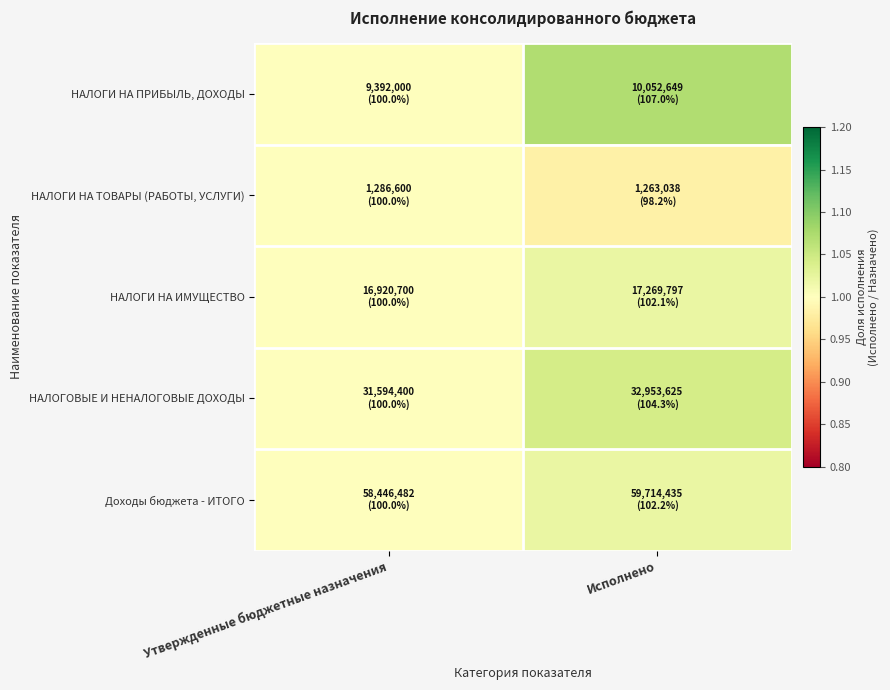

Reading right to left, what are all the values shown in this chart?

НАЛОГИ НА ПРИБЫЛЬ, ДОХОДЫ: Исполнено=1.1	Утвержденные бюджетные назначения=1.0
НАЛОГИ НА ТОВАРЫ (РАБОТЫ, УСЛУГИ): Исполнено=1.0	Утвержденные бюджетные назначения=1.0
НАЛОГИ НА ИМУЩЕСТВО: Исполнено=1.0	Утвержденные бюджетные назначения=1.0
НАЛОГОВЫЕ И НЕНАЛОГОВЫЕ ДОХОДЫ: Исполнено=1.0	Утвержденные бюджетные назначения=1.0
Доходы бюджета - ИТОГО: Исполнено=1.0	Утвержденные бюджетные назначения=1.0